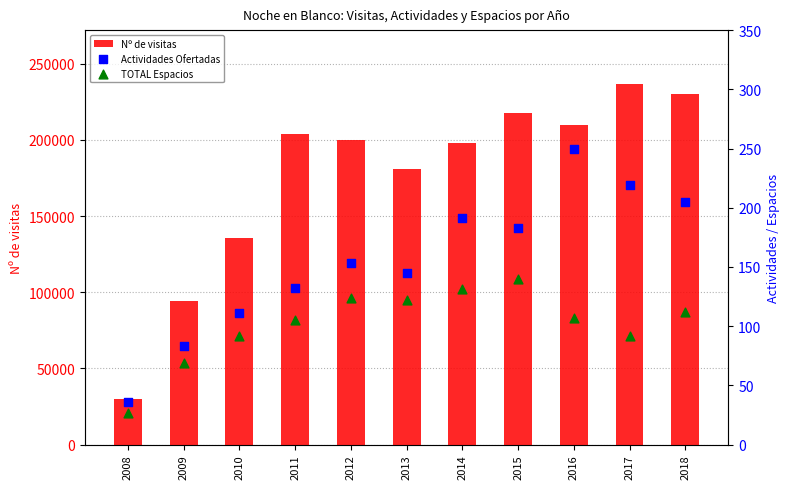

Which series contains the highest Y value?

Nº de visitas